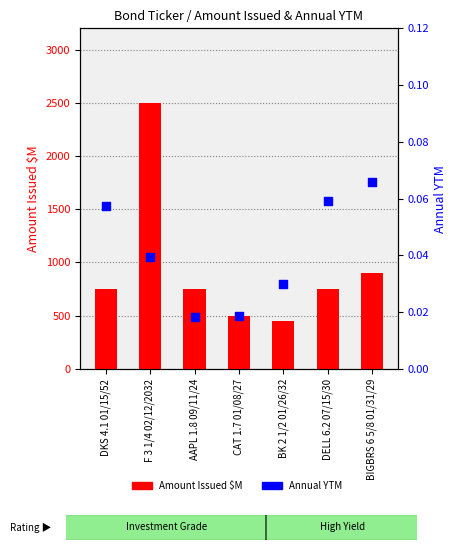

Which series has the widest spread of Y values?

Amount Issued $M